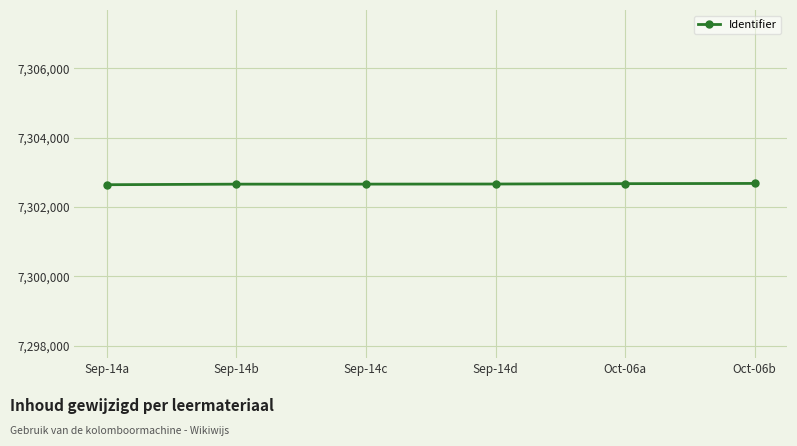

What is the minimum value shown in the chart?

7302641